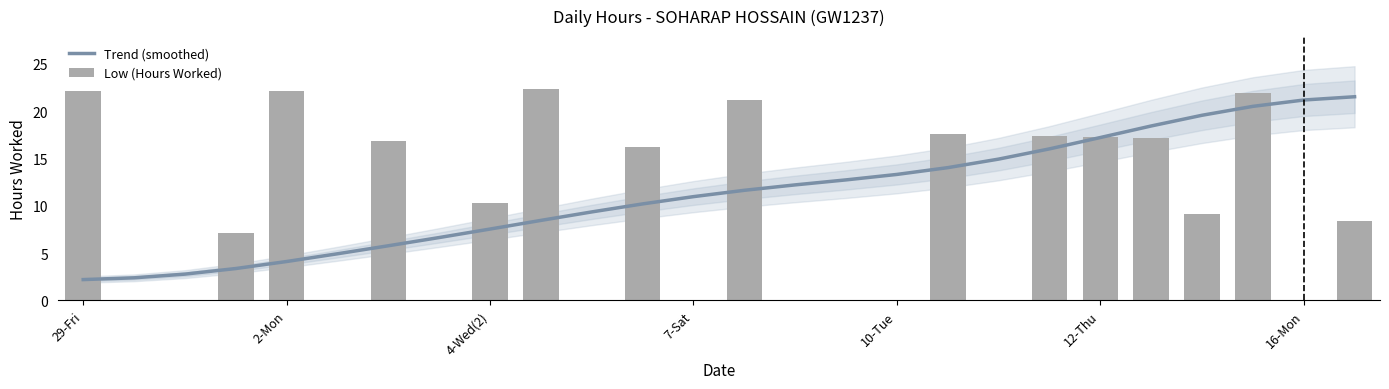

What value does the Trend (smoothed) series have at 19?

16.0